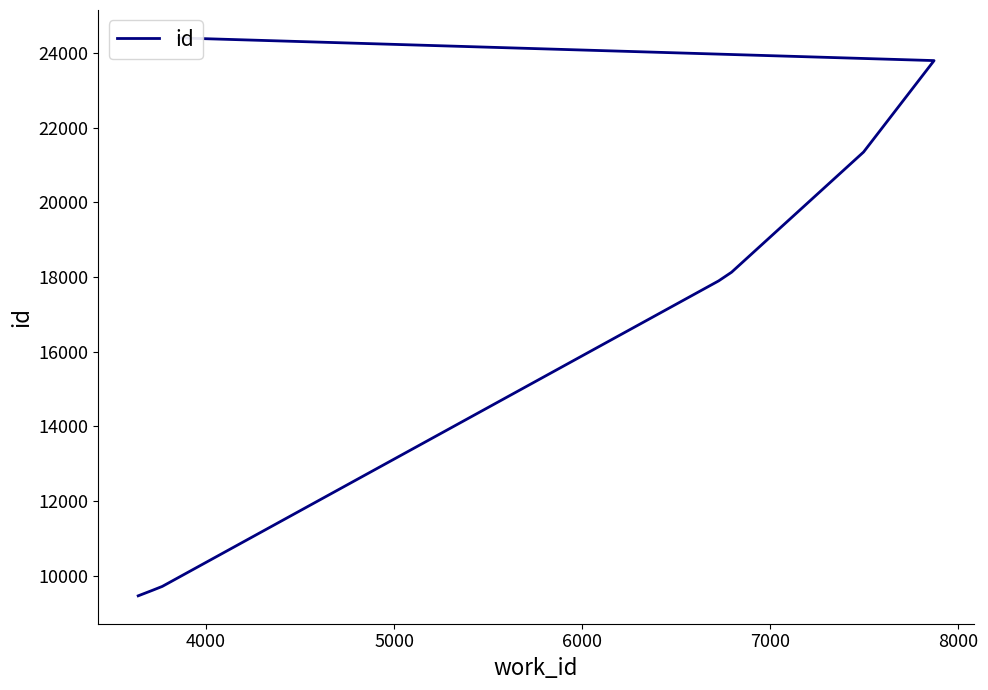

Reading left to right, extract all data points from this chart.

9461	9607	9713	17897	18130	21349	23799	24407